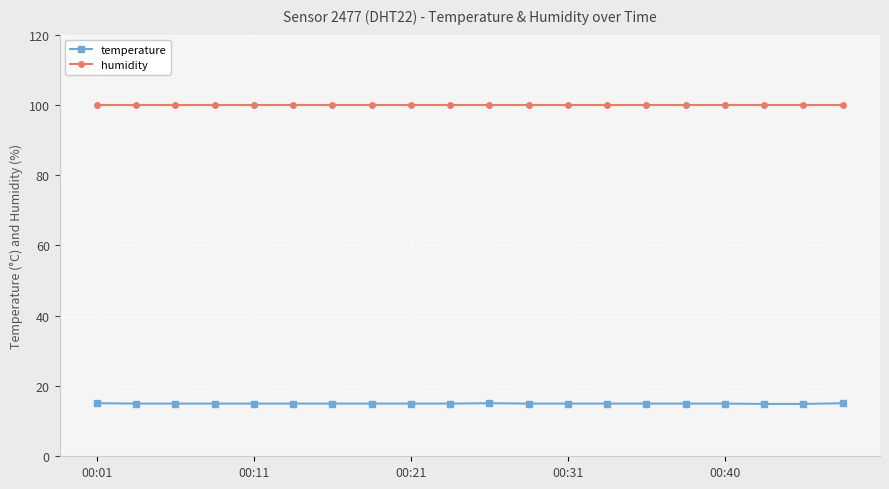

What is the value of the temperature point at the 7th from the left?

15.0